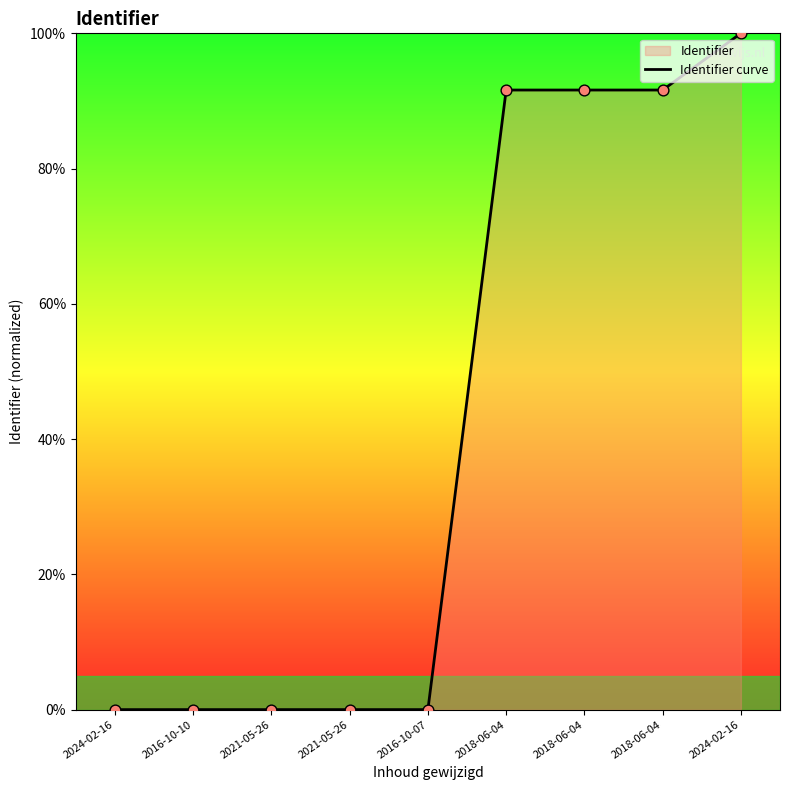

What is the change in value from 2016-10-07 to 2018-06-04?

+91.6